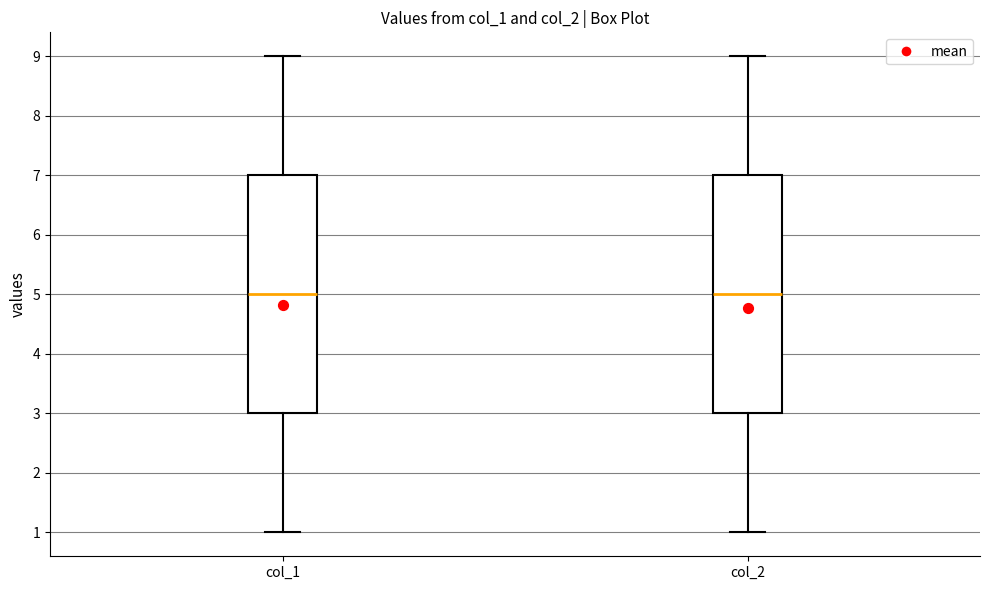

Reading left to right, read every box against the y-axis: the position of its median line, the range the box covers, and the ends of its whiskers. The values are not printed on the chart, so give them approximately, as read against the axis.

col_1: median 5, box 3 to 7, whiskers 1 to 9
col_2: median 5, box 3 to 7, whiskers 1 to 9